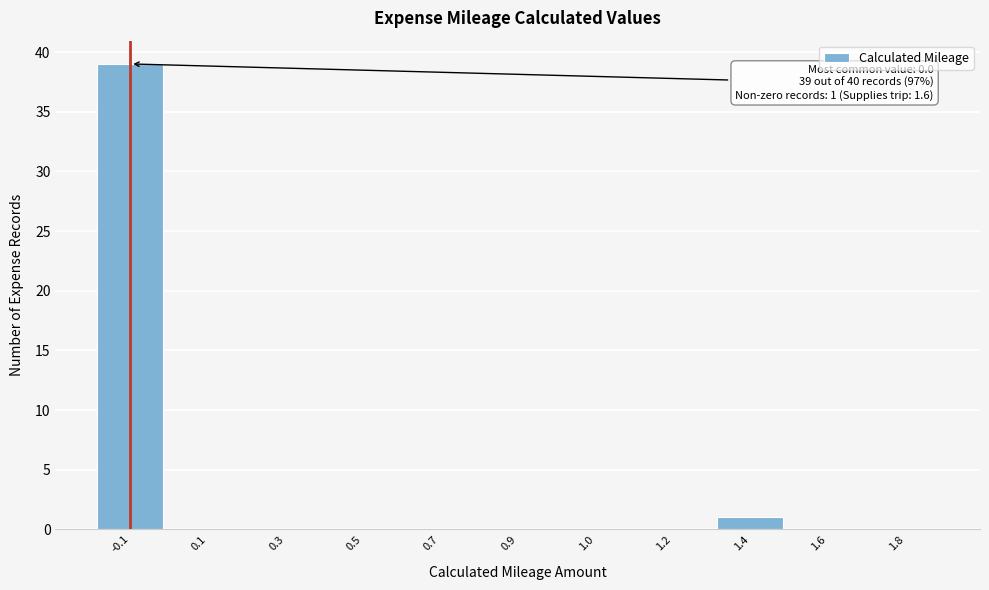

Reading left to right, list all the values displayed in this chart.

-0.1=39	0.1=0	0.3=0	0.5=0	0.7=0	0.9=0	1.0=0	1.2=0	1.4=1	1.6=0	1.8=0